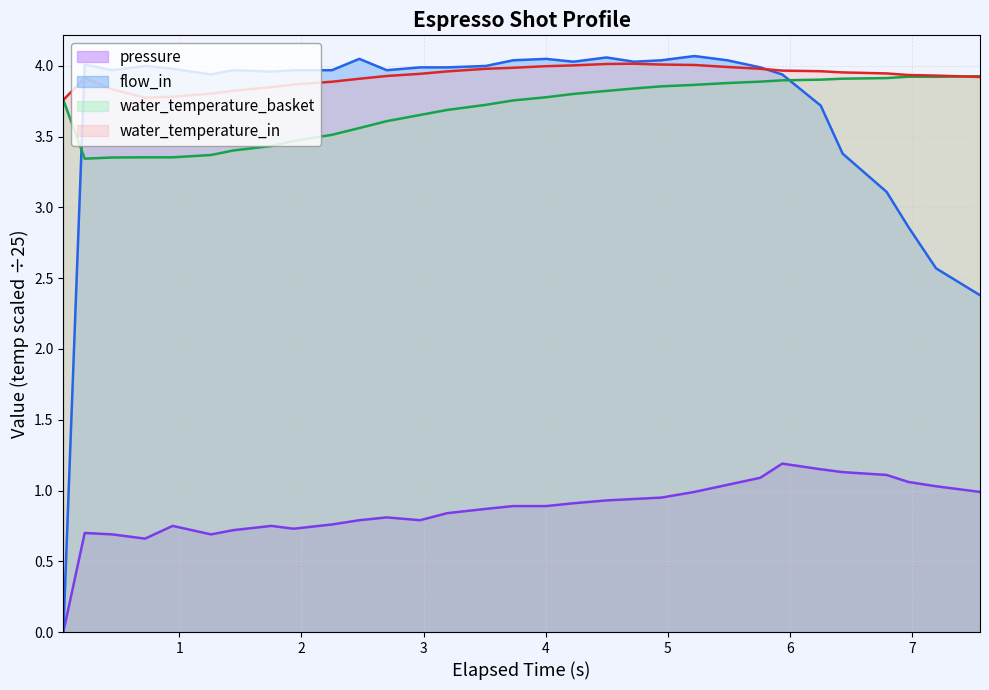

What are all the series names shown in the legend?

pressure, flow_in, water_temperature_basket, water_temperature_in